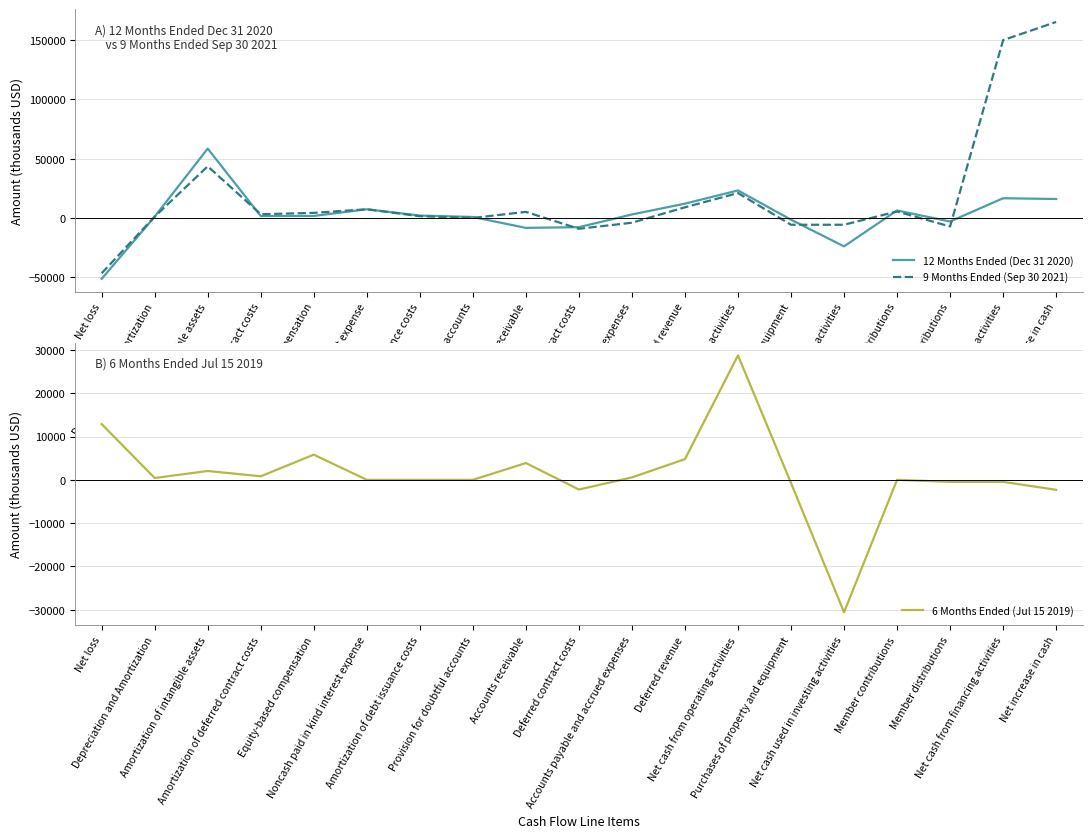

At which category does 12 Months Ended (Dec 31 2020) reach its first local valley?

Amortization of deferred contract costs